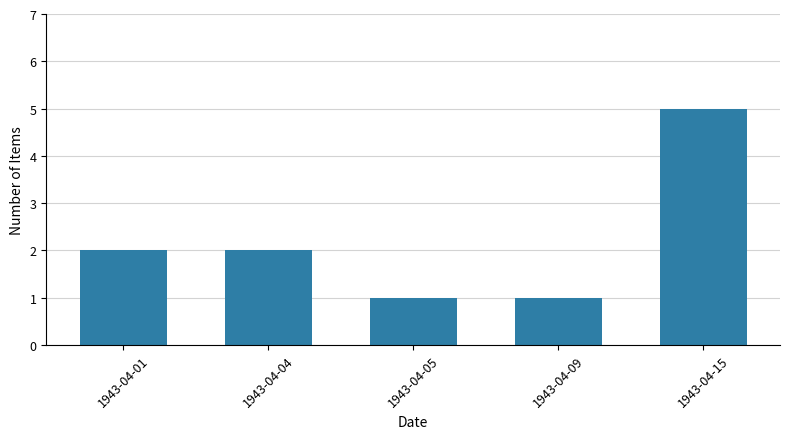

What is the minimum value shown in the chart?

1